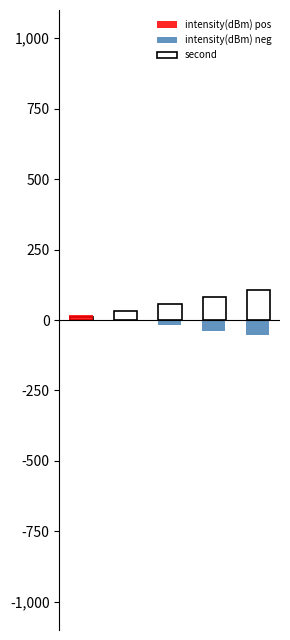

Count the number of data series in this chart.

3